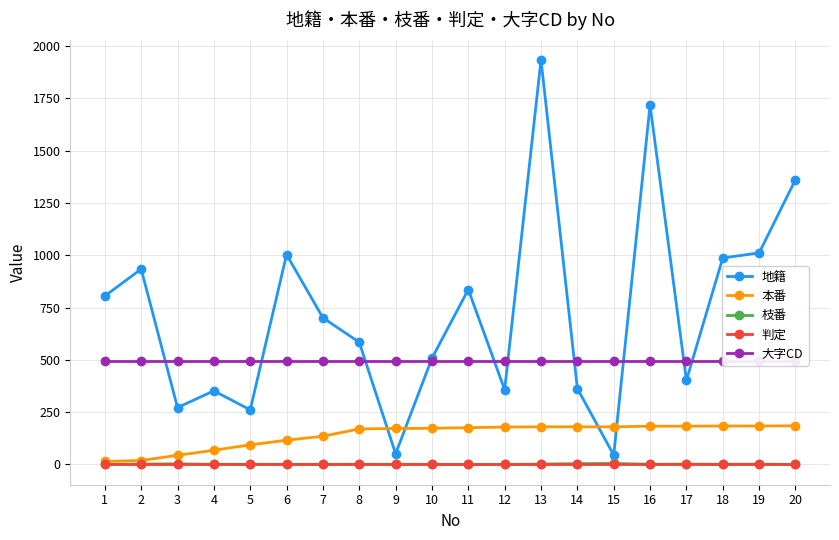

Reading left to right, what are all the values shown in this chart?

地籍: 1=805	2=934	3=272	4=352	5=261	6=1003	7=701	8=584	9=51	10=508	11=836	12=357	13=1934	14=363	15=45	16=1718	17=402	18=987	19=1011	20=1361
本番: 1=15	2=19	3=44	4=68	5=94	6=116	7=135	8=170	9=172	10=173	11=176	12=179	13=180	14=180	15=180	16=183	17=183	18=184	19=184	20=185
枝番: 1=1	2=2	3=3	4=1	5=1	6=1	7=1	8=1	9=1	10=1	11=0	12=0	13=2	14=4	15=5	16=1	17=2	18=1	19=2	20=0
判定: 1=0	2=0	3=0	4=0	5=0	6=0	7=0	8=0	9=0	10=0	11=0	12=0	13=0	14=0	15=0	16=0	17=0	18=0	19=0	20=0
大字CD: 1=496	2=496	3=496	4=496	5=496	6=496	7=496	8=496	9=496	10=496	11=496	12=496	13=496	14=496	15=496	16=496	17=496	18=496	19=496	20=496